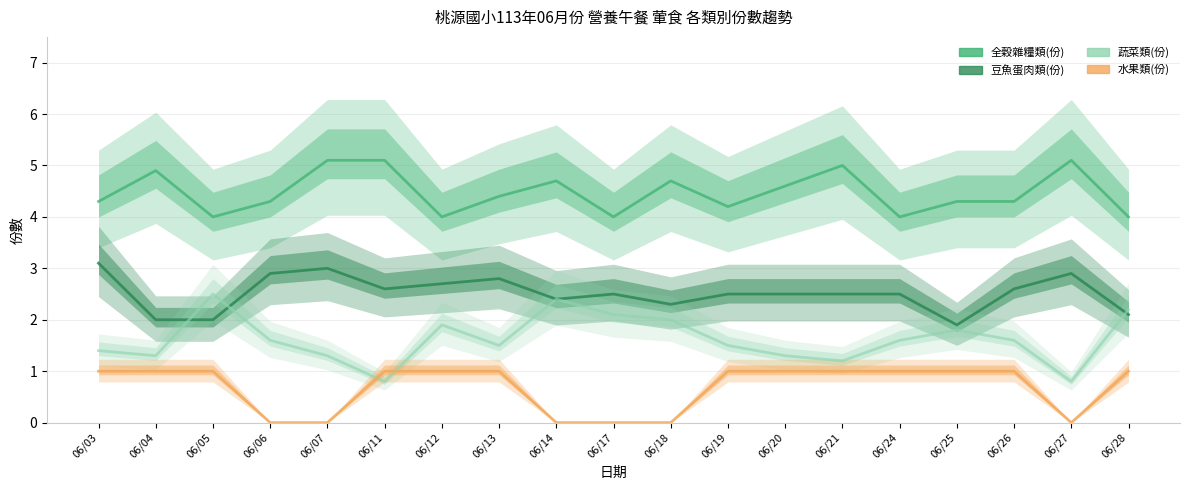

Where do 蔬菜類(份) and 水果類(份) first cross each other?

06/07 and 06/11